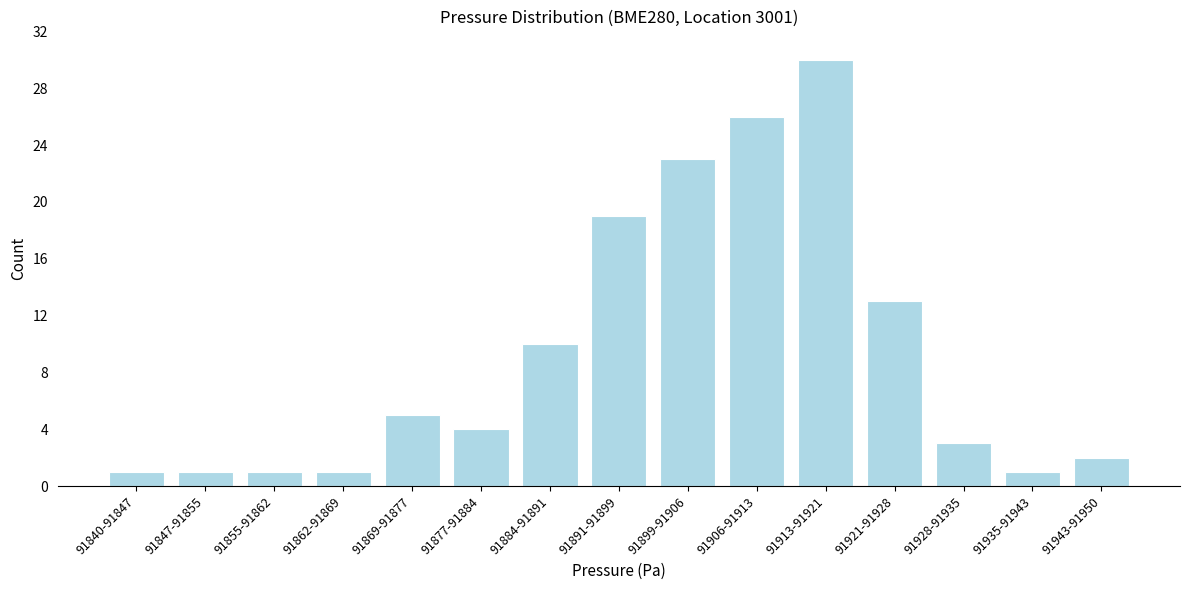

Reading left to right, transcribe all the data shown in this chart.

91840-91847=1	91847-91855=1	91855-91862=1	91862-91869=1	91869-91877=5	91877-91884=4	91884-91891=10	91891-91899=19	91899-91906=23	91906-91913=26	91913-91921=30	91921-91928=13	91928-91935=3	91935-91943=1	91943-91950=2